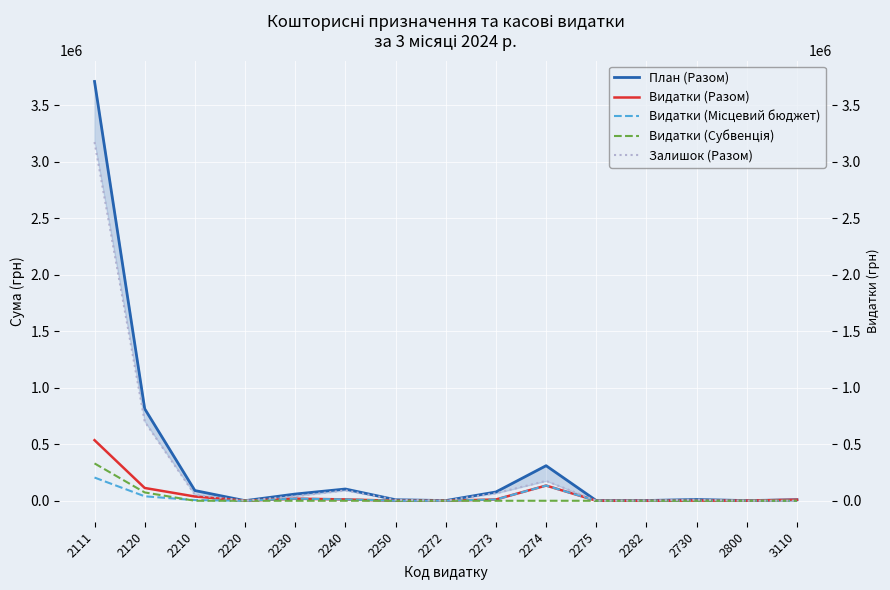

Where do Залишок (Разом) and Видатки (Місцевий бюджет) first cross each other?

2730 and 2800